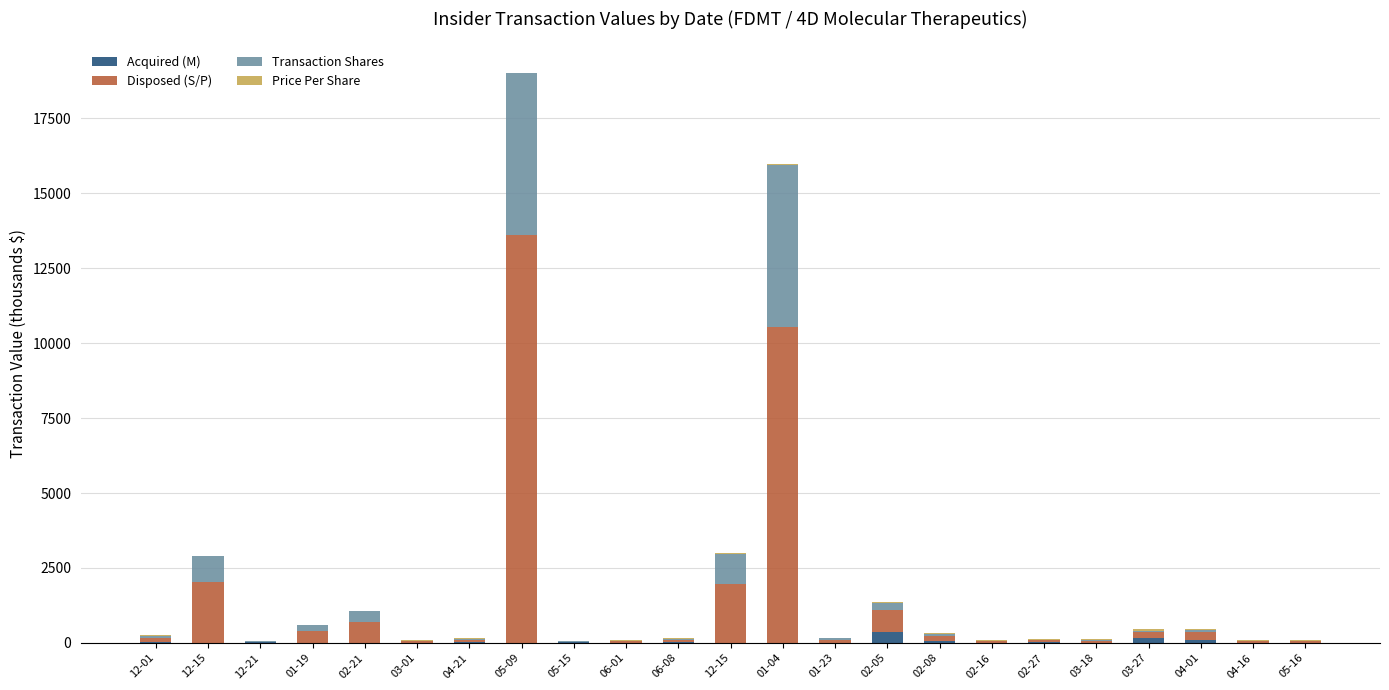

How many distinct data groups are displayed?

4